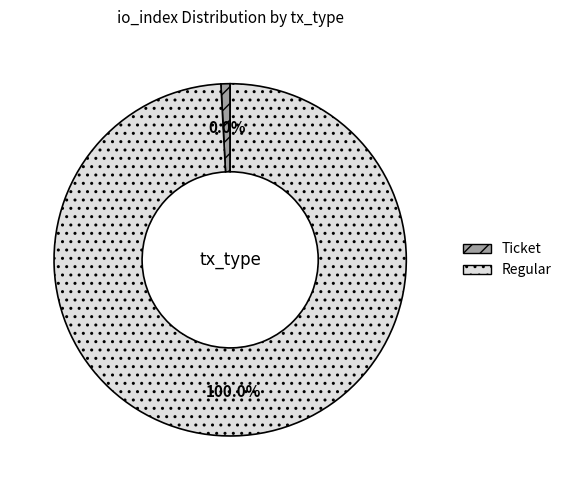

Which category has the biggest portion of the pie?

Regular (index 118)